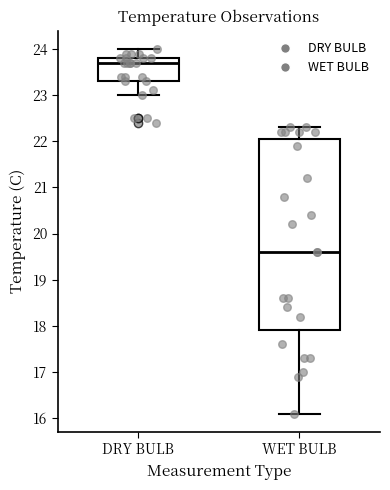

Which box is the tallest, from its lower edge to its upper edge?

WET BULB